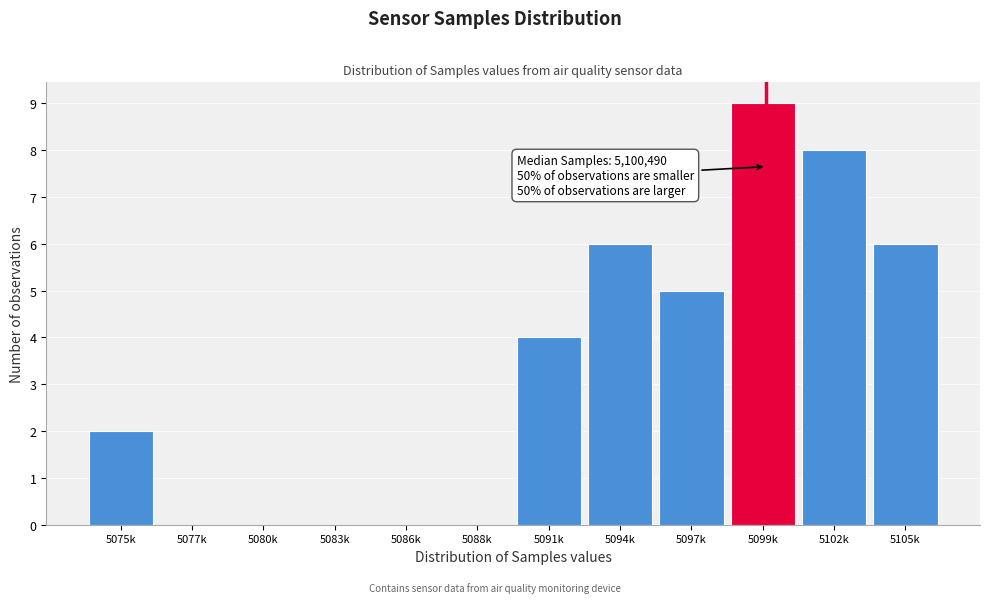

Reading left to right, extract all data points from this chart.

5075k=2	5077k=0	5080k=0	5083k=0	5086k=0	5088k=0	5091k=4	5094k=6	5097k=5	5099k=9	5102k=8	5105k=6